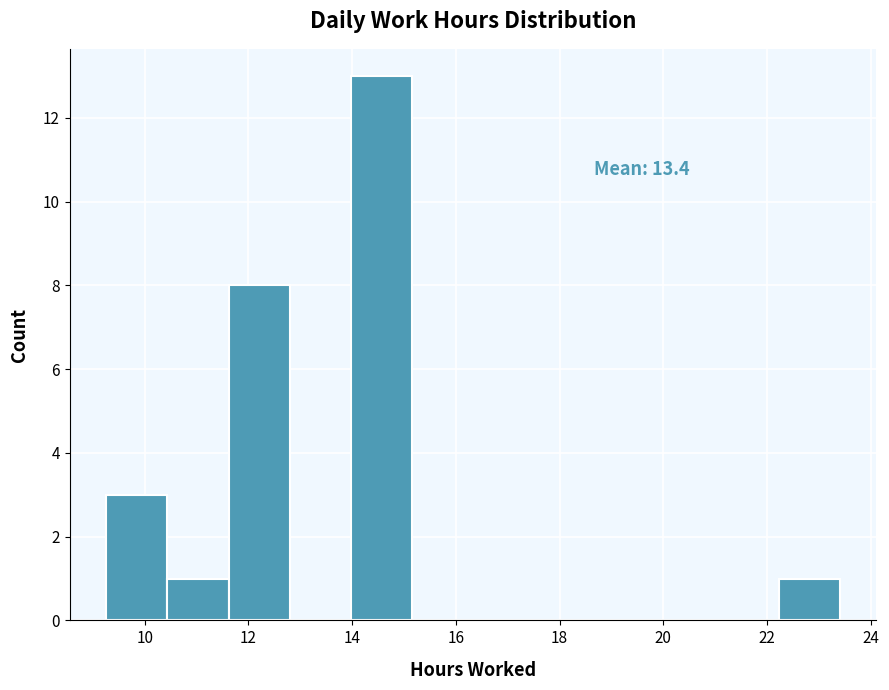

Over which range of the x-axis is the bar tallest?

14.0 to 15.2